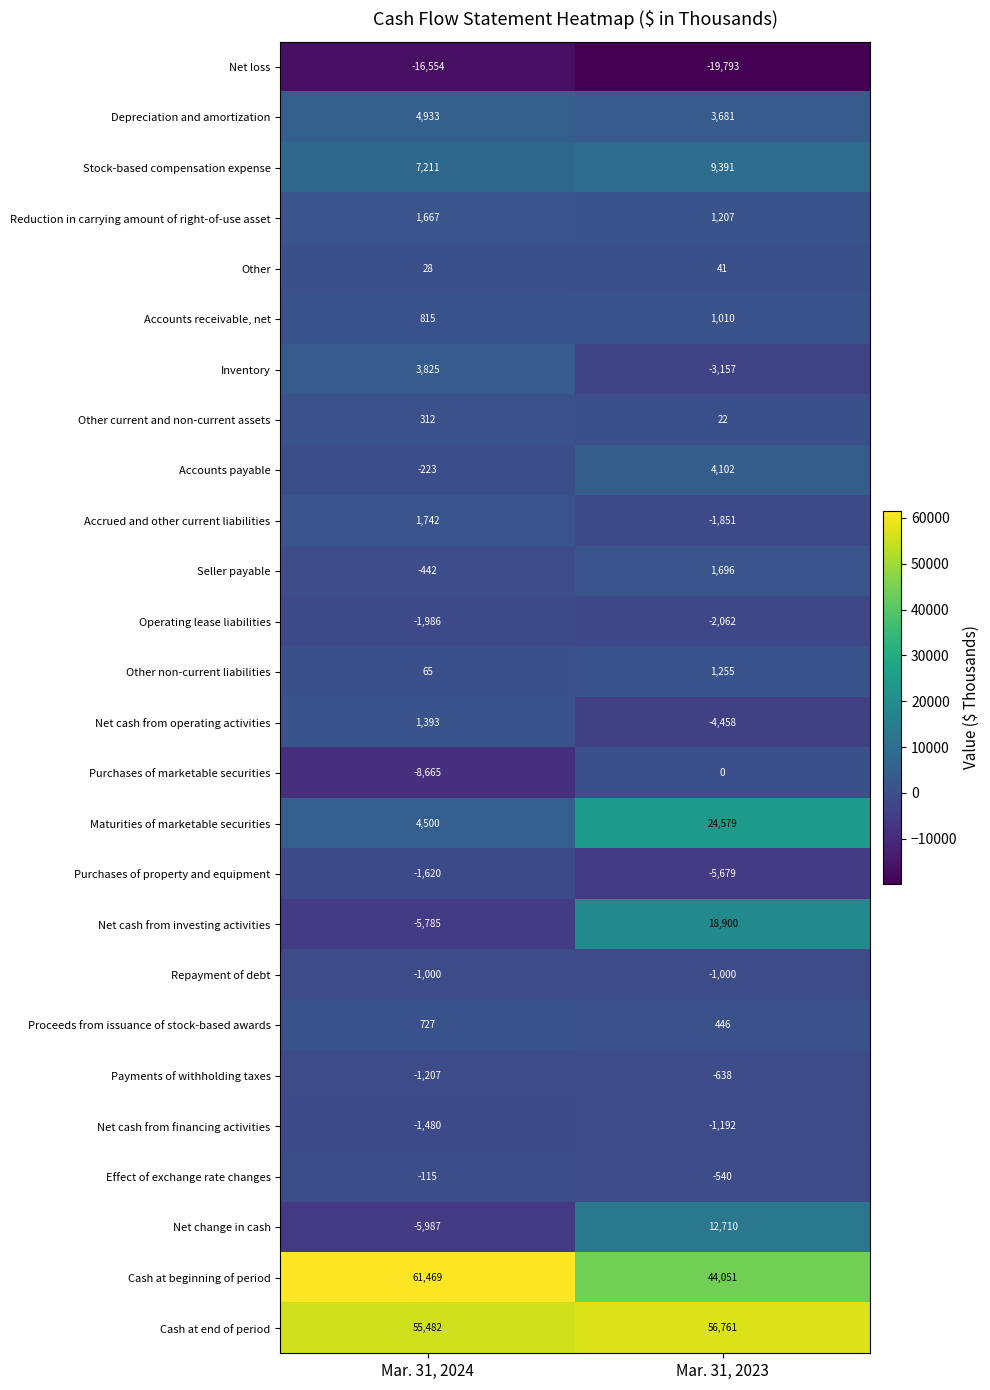

What is the greatest value displayed?

61469